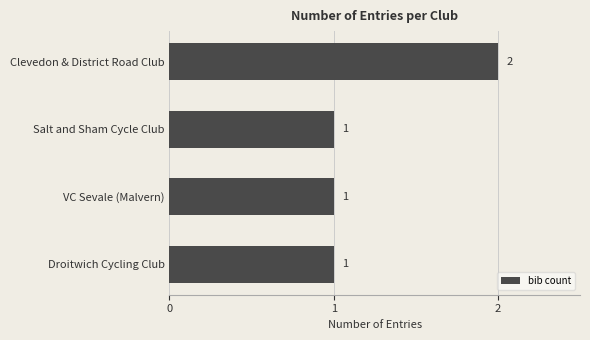

How many values are between 1 and 2?

4